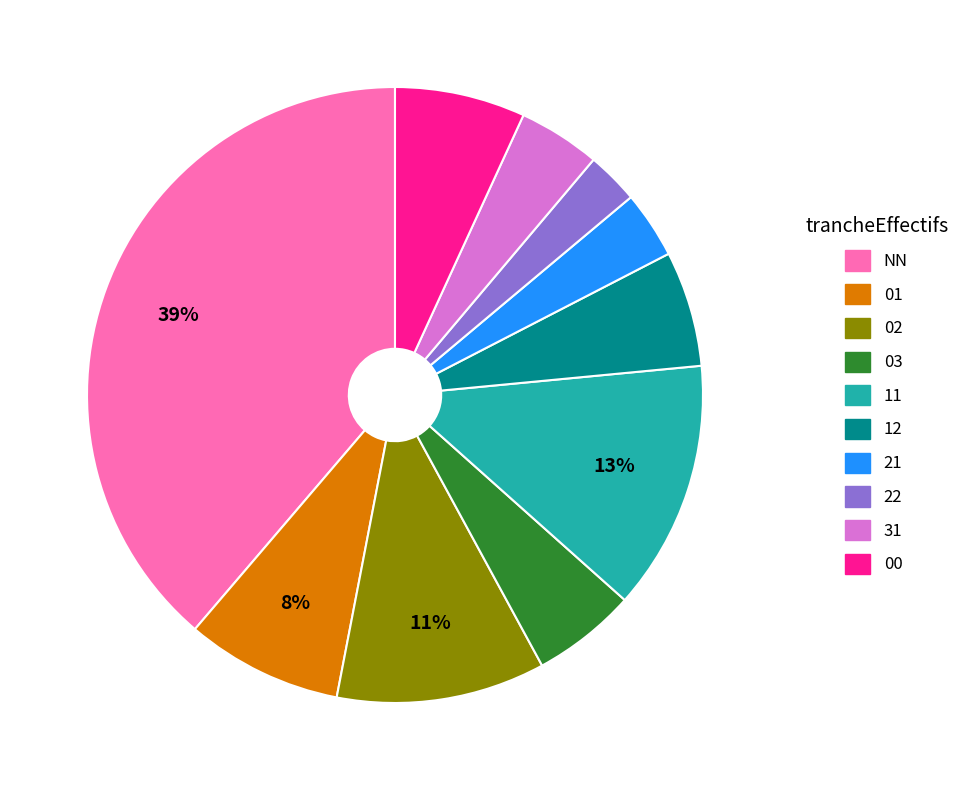

How many segments does this pie chart have?

10